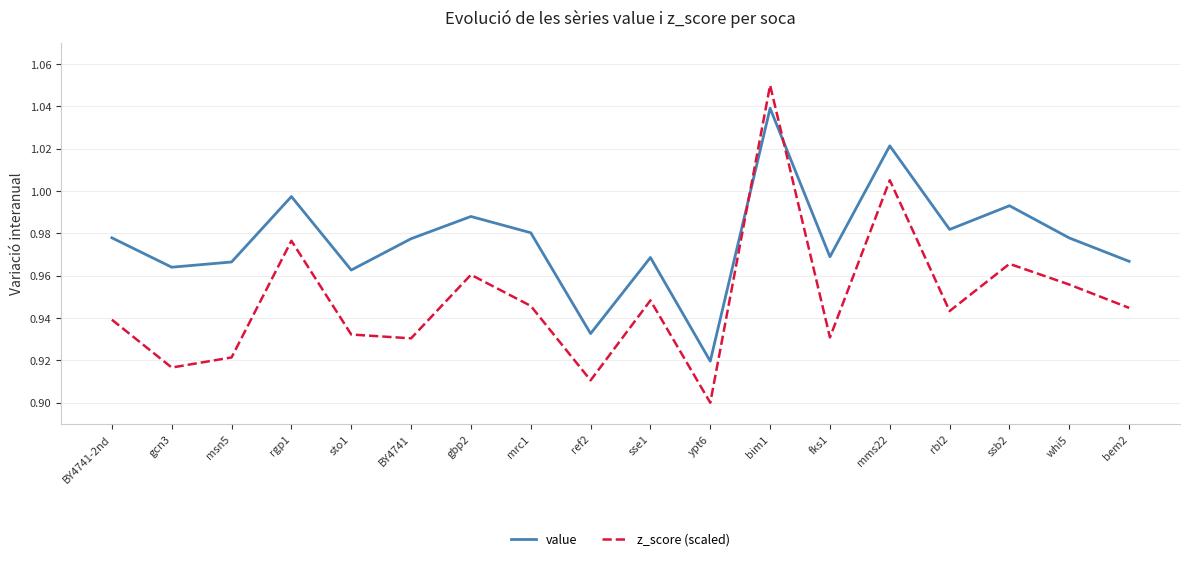

How many interior local valleys does the z_score (scaled) series have?

6